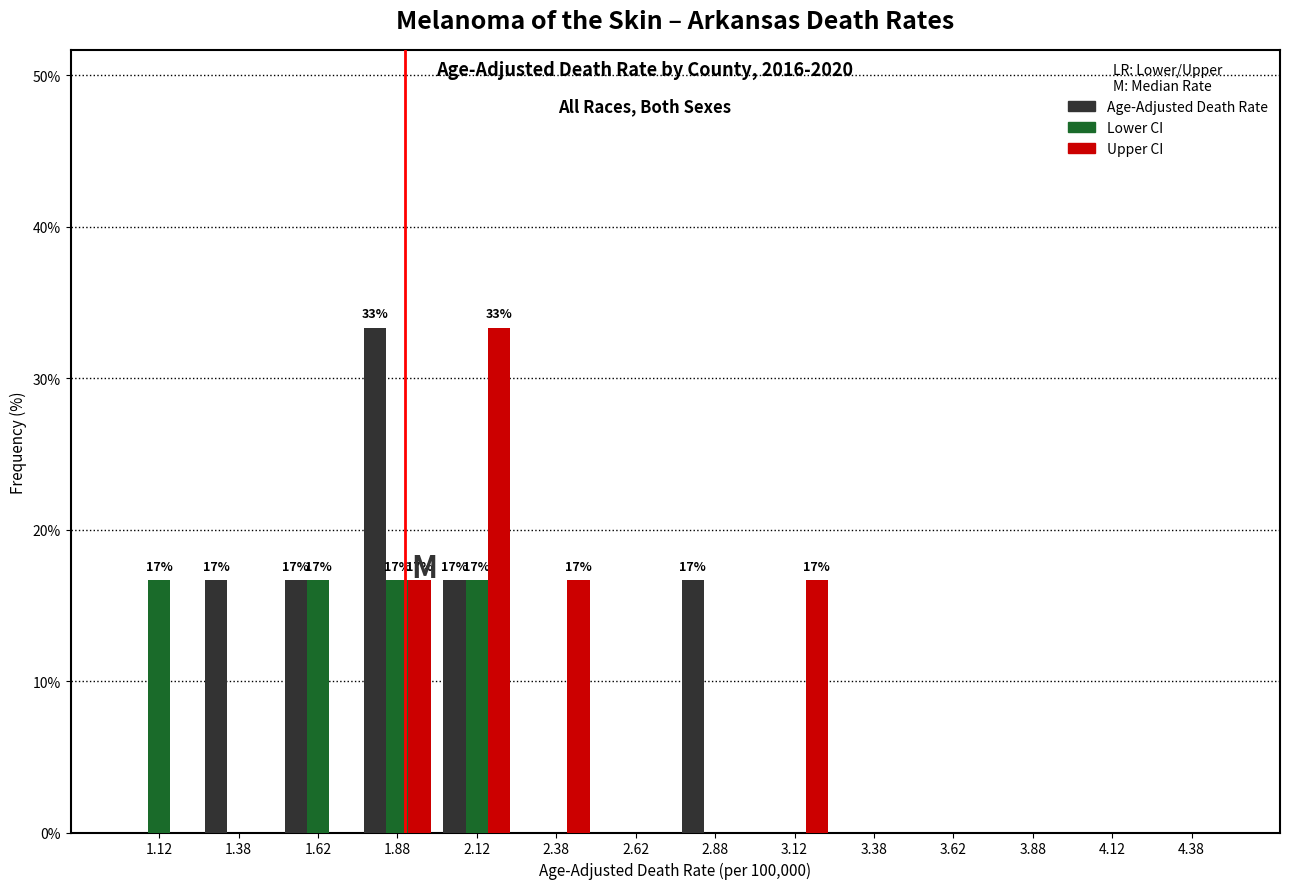

Which series changed the most between 1.88 and 4.38?

Age-Adjusted Death Rate